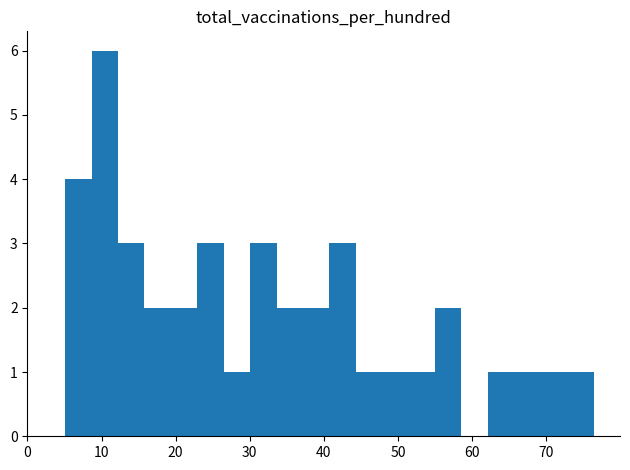

Read against the x-axis, roughly where is the centre of the tallest bar?

10